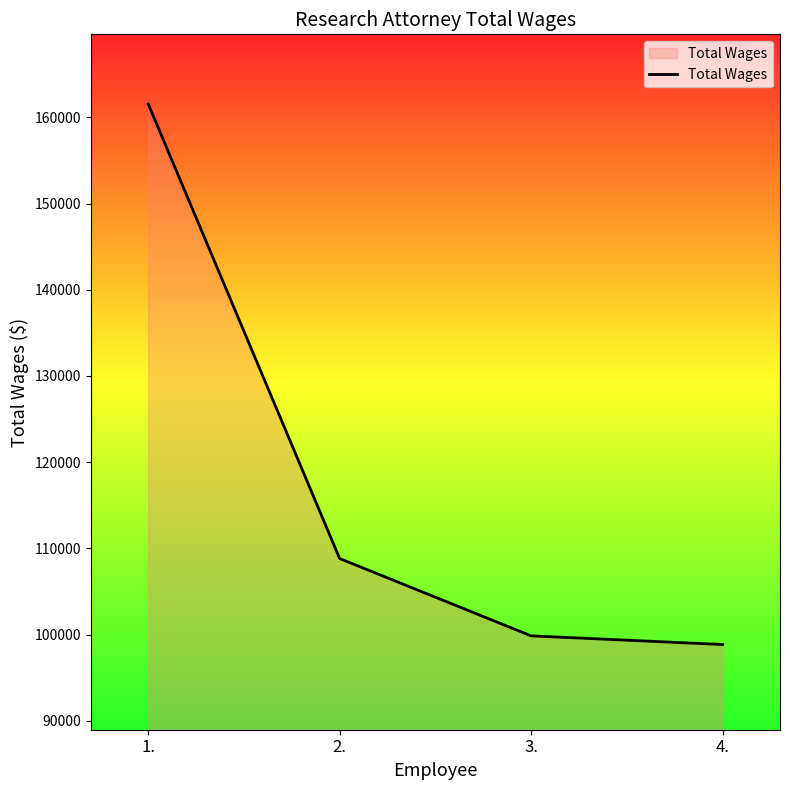

Reading left to right, list all the values displayed in this chart.

161554	108817	99850	98844